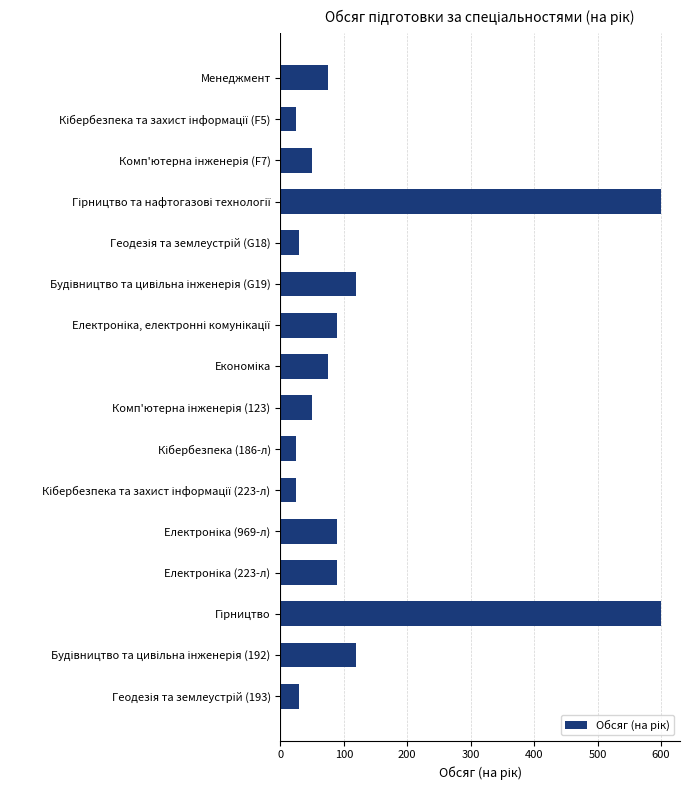

What is the maximum value shown in the chart?

600